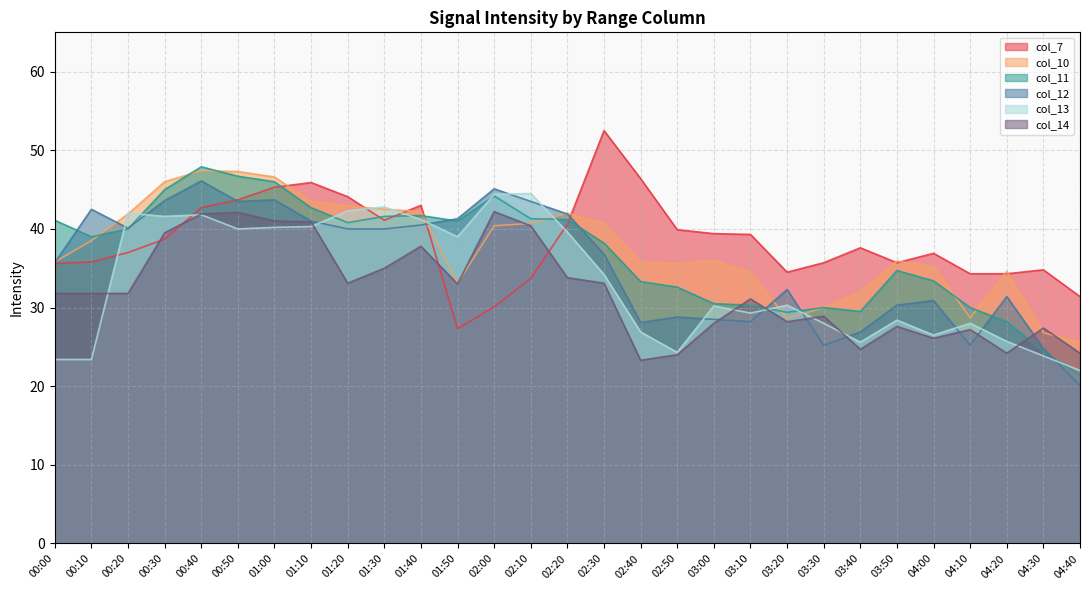

Which series has the largest range (max minus min)?

col_11